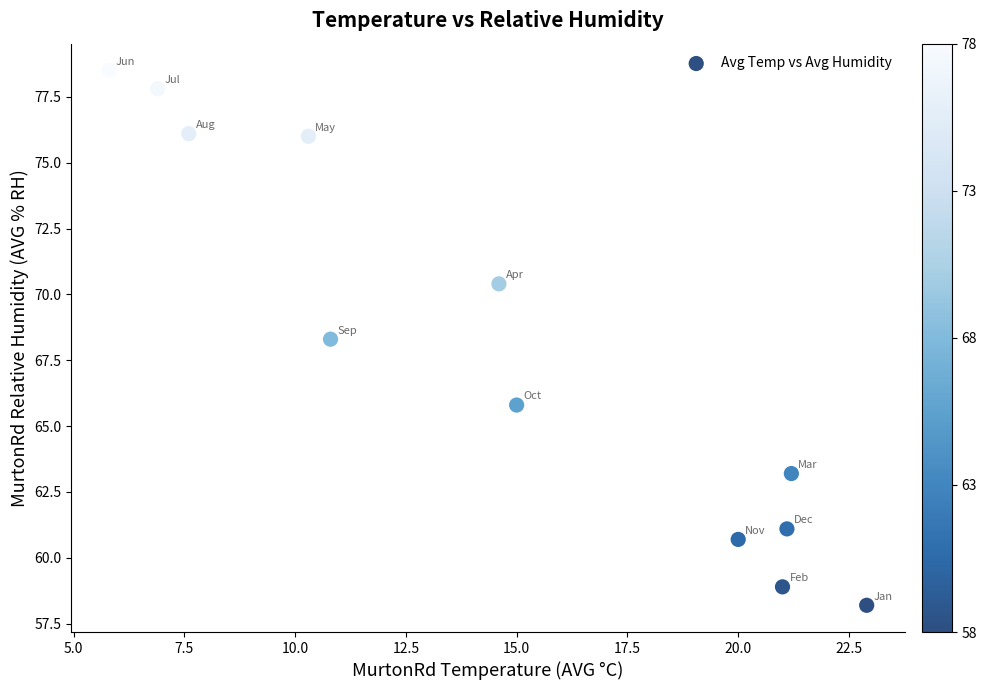

What is the range of Y values (max minus min)?

20.3